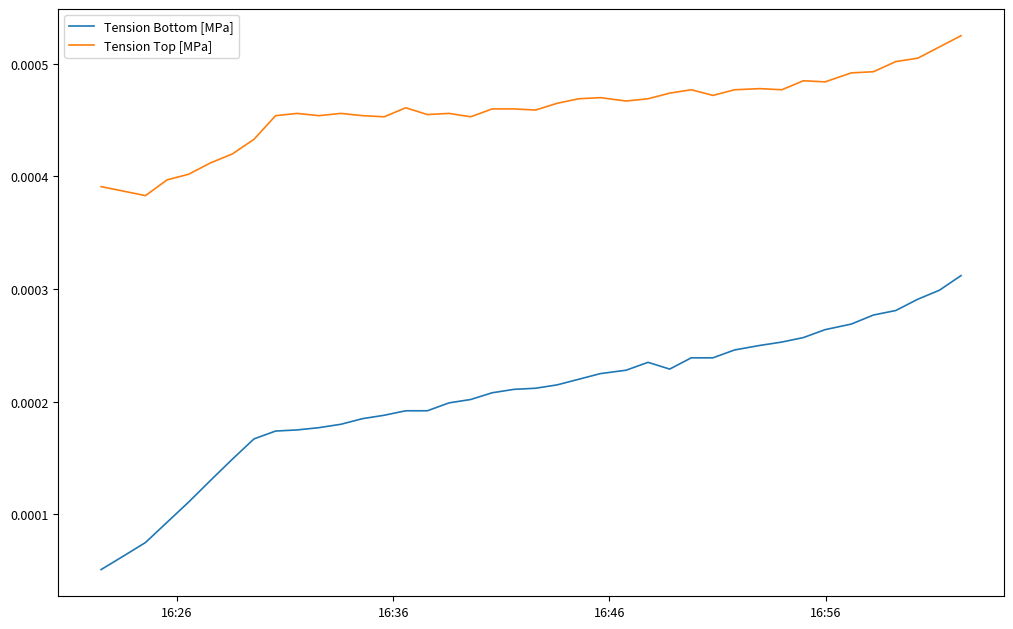

True or false: Tension Bottom [MPa] and Tension Top [MPa] cross at least once.

False